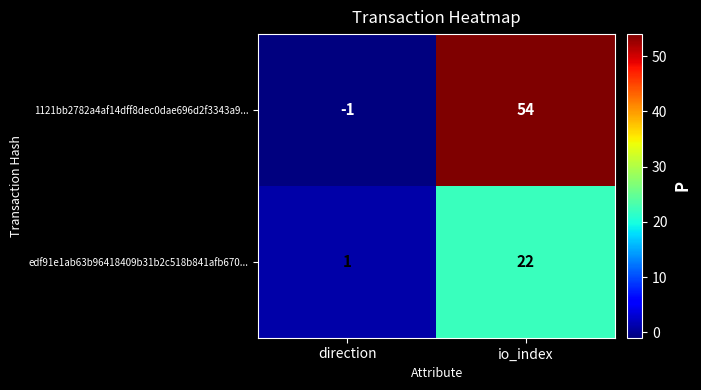

The value of edf91e1ab63b96418409b31b2c518b841afb670... at direction is 1. True or false?

True